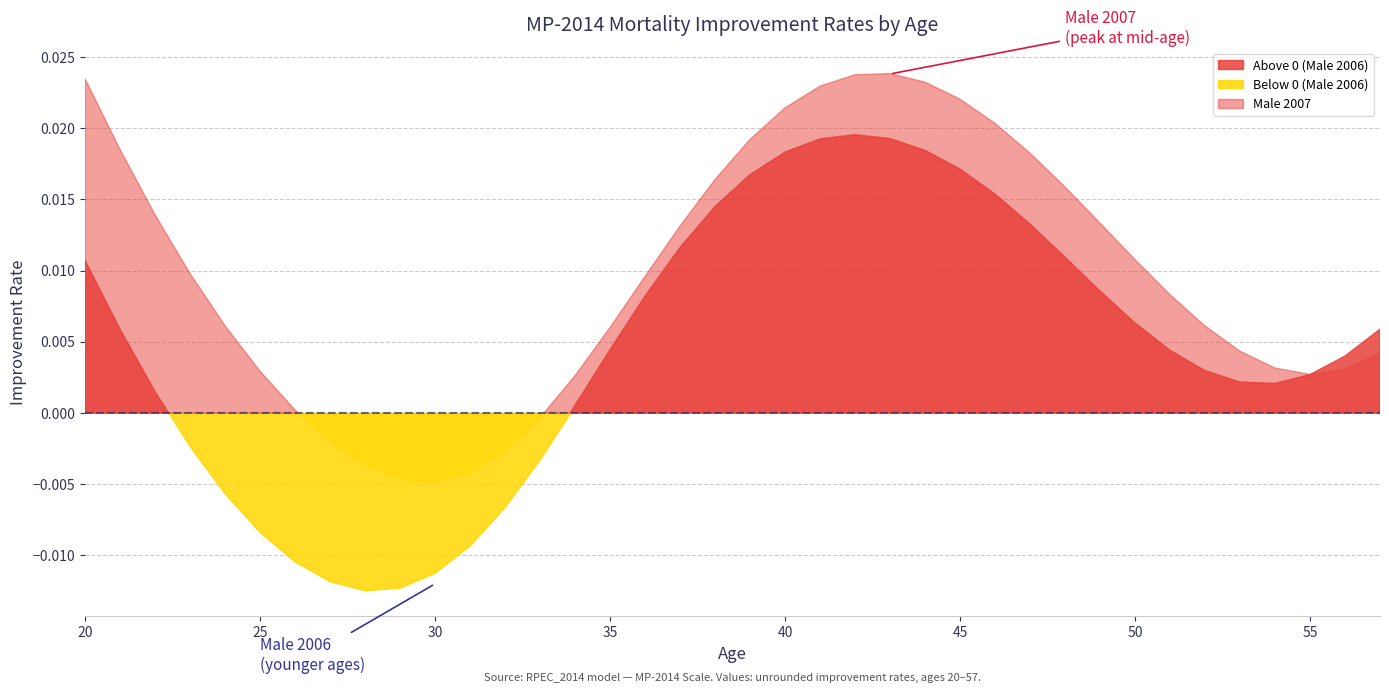

Which category has the lowest value in the Male 2007 series?

30